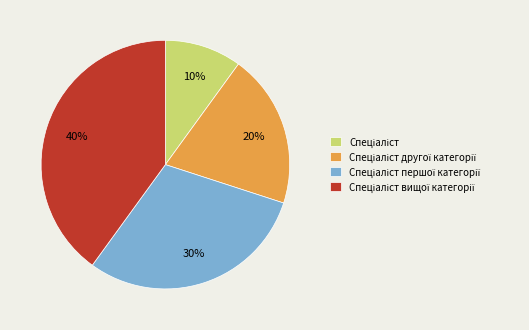

Is there a majority slice in this chart?

No